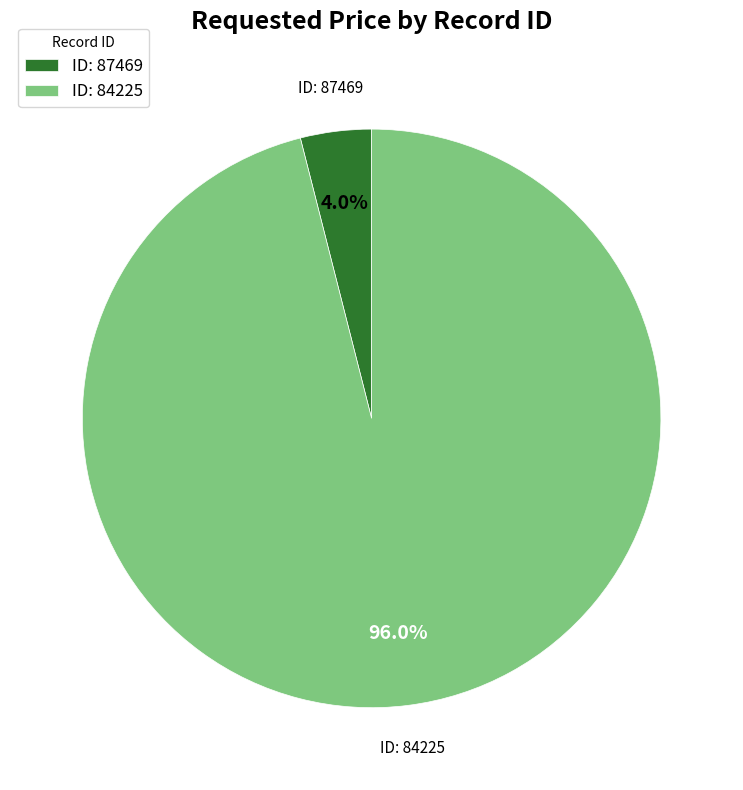

What is the total percentage of ID: 87469 and ID: 84225?

100.0%